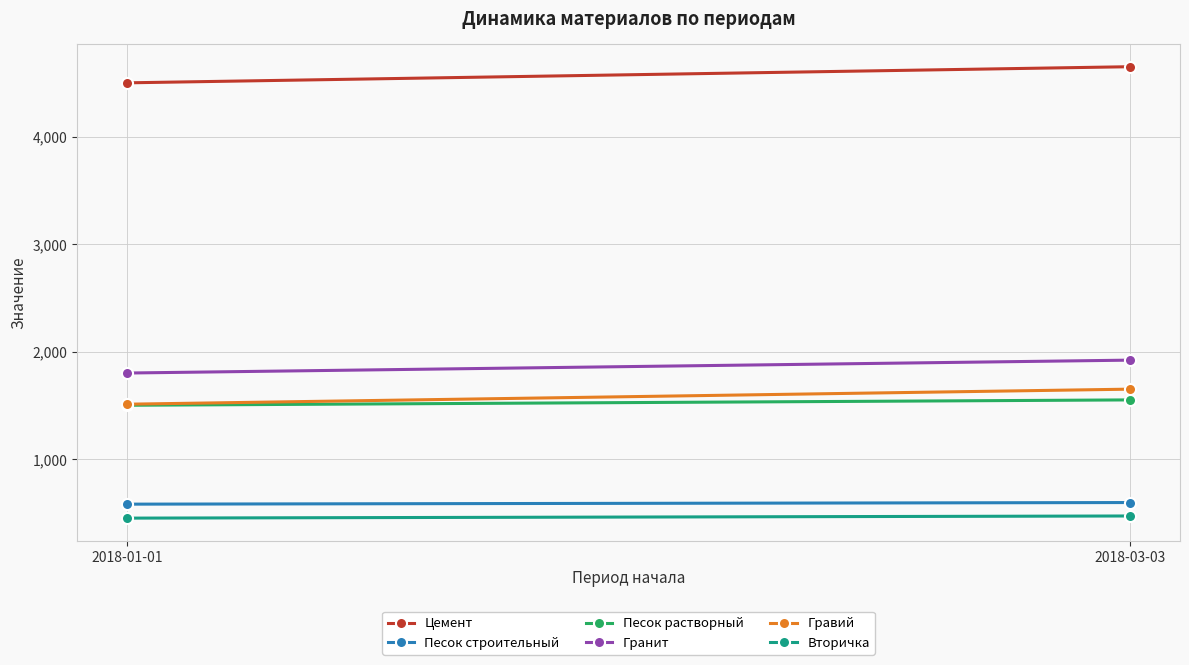

What is the value of the Вторичка point at the 1st from the left?

450